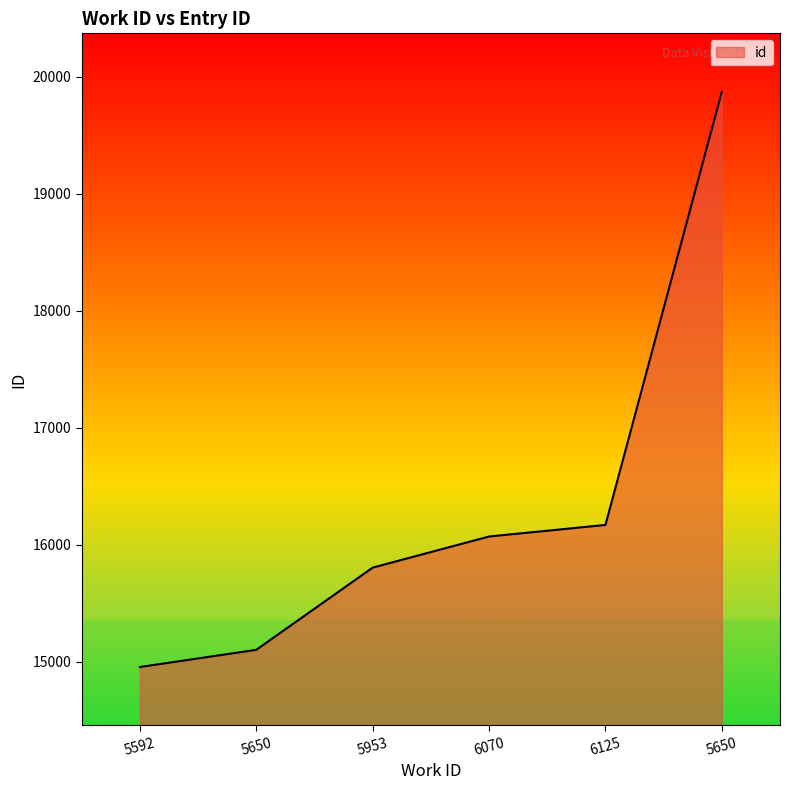

Which has a higher value, 5953 or 5650?

5650